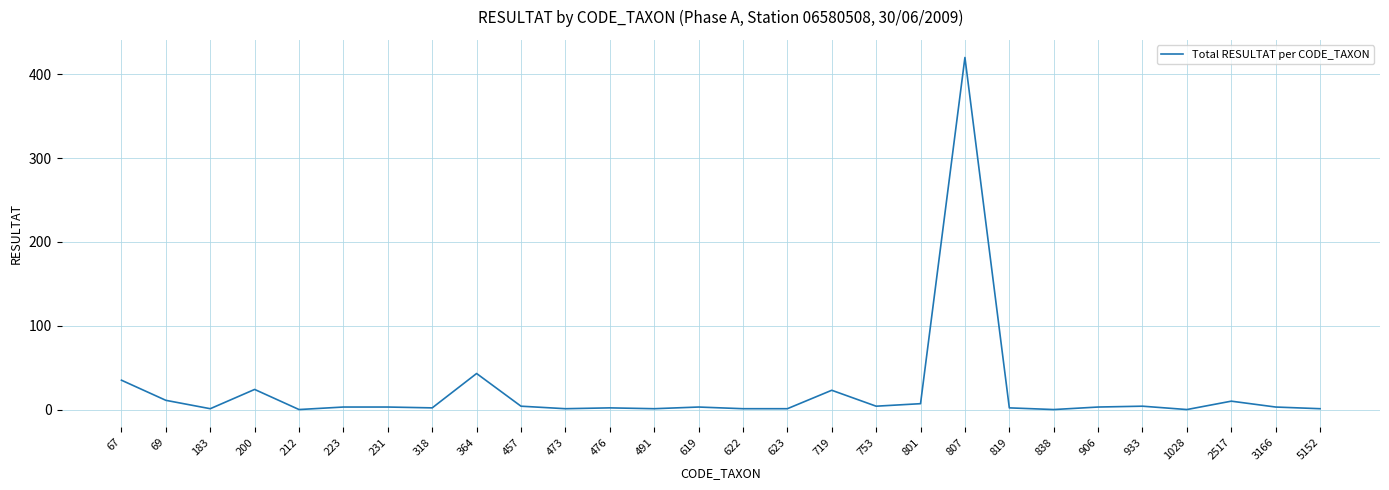

The chart shows a value of 0 at 1028. True or false?

True